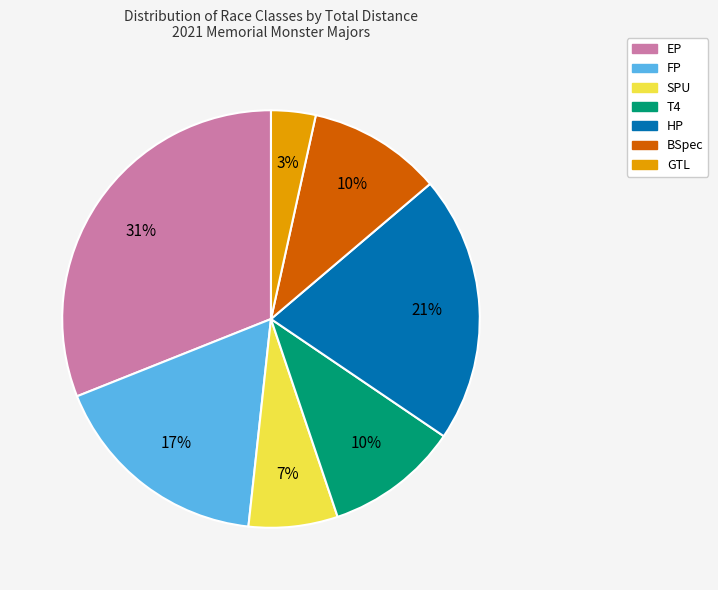

Is it true that HP is 5% of the pie?

False